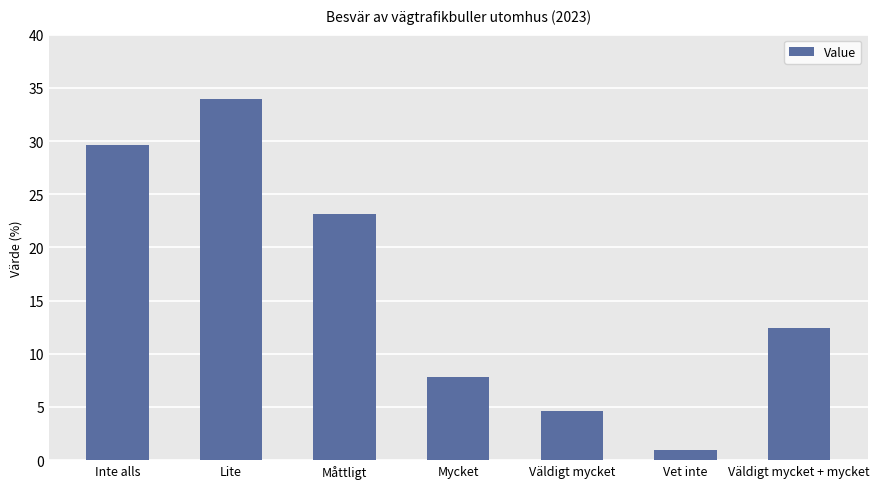

List the labels in order of value, largest first.

Lite, Inte alls, Måttligt, Väldigt mycket + mycket, Mycket, Väldigt mycket, Vet inte